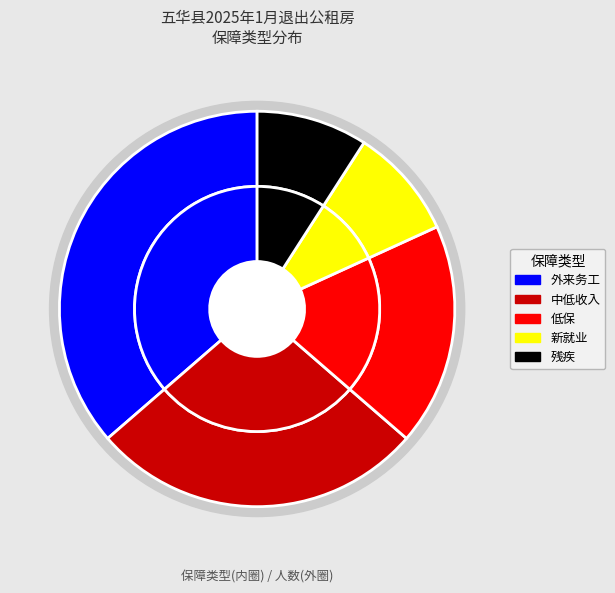

What portion of the pie excludes 中低收入?

72.7%